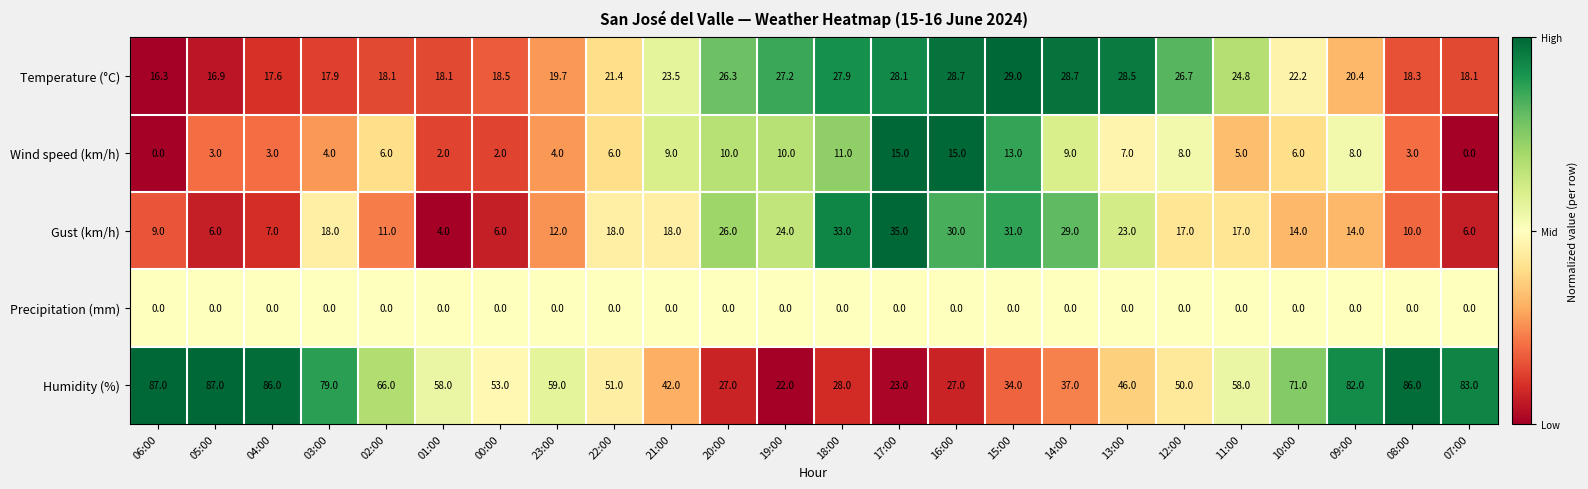

At how many categories does at least one series exceed 0?

24